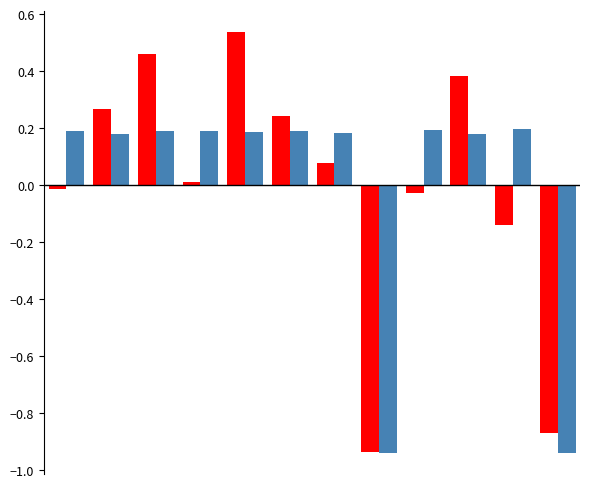

How many data points does each series have?

12